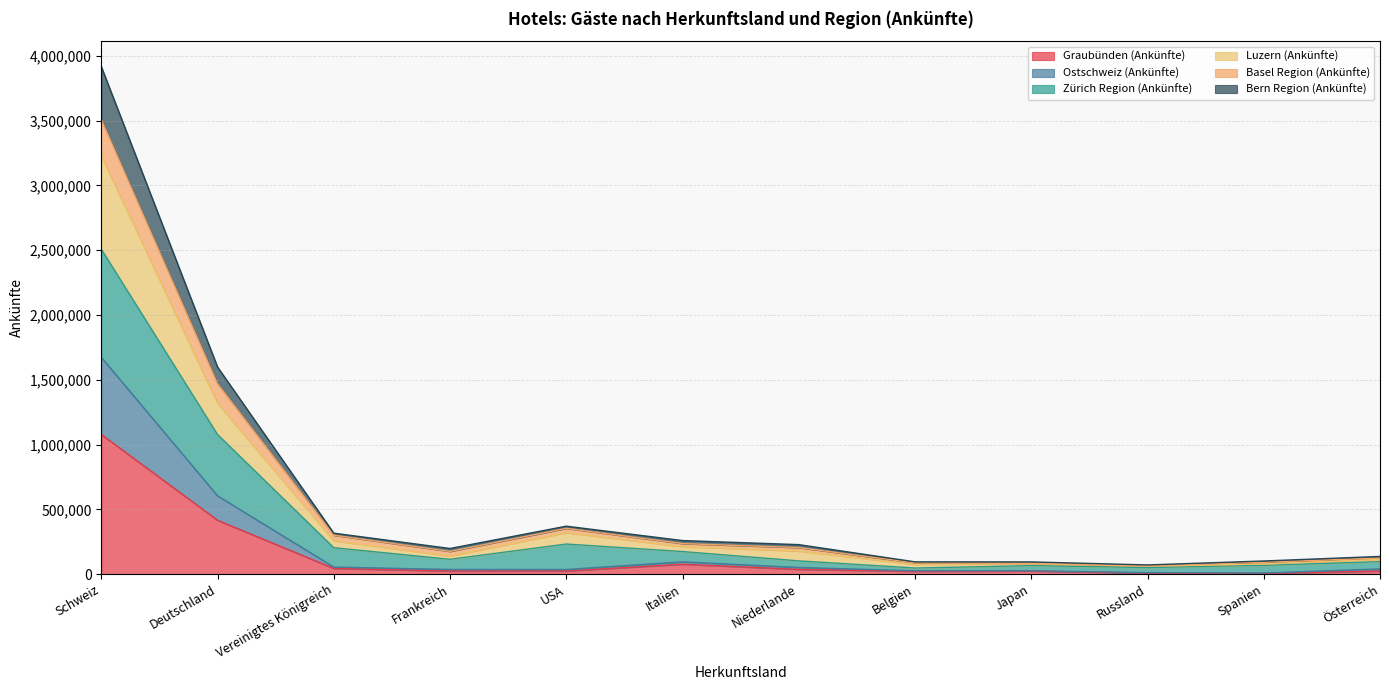

True or false: Ostschweiz (Ankünfte) has more than 0 points higher than both neighbors.

True